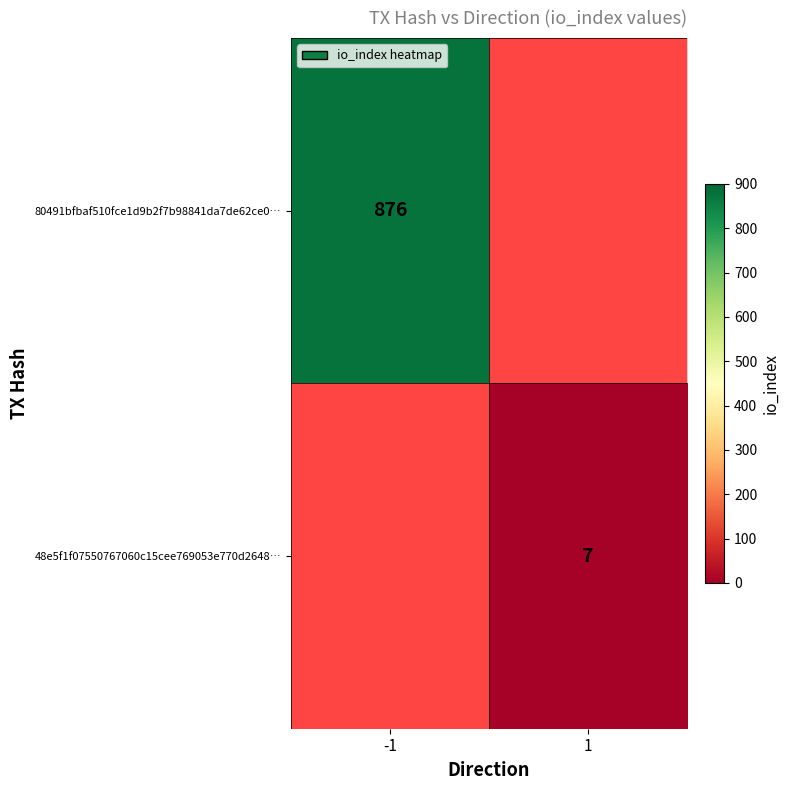

Count the number of data series in this chart.

2